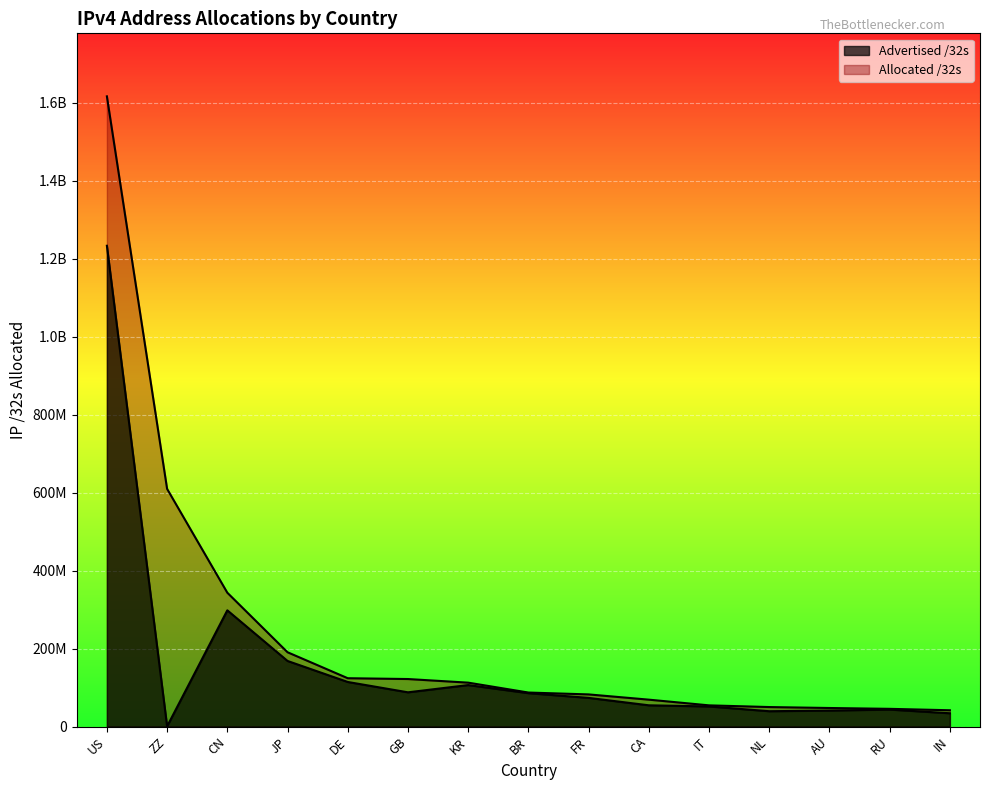

The value of Advertised /32s at CN is 123213526. True or false?

False